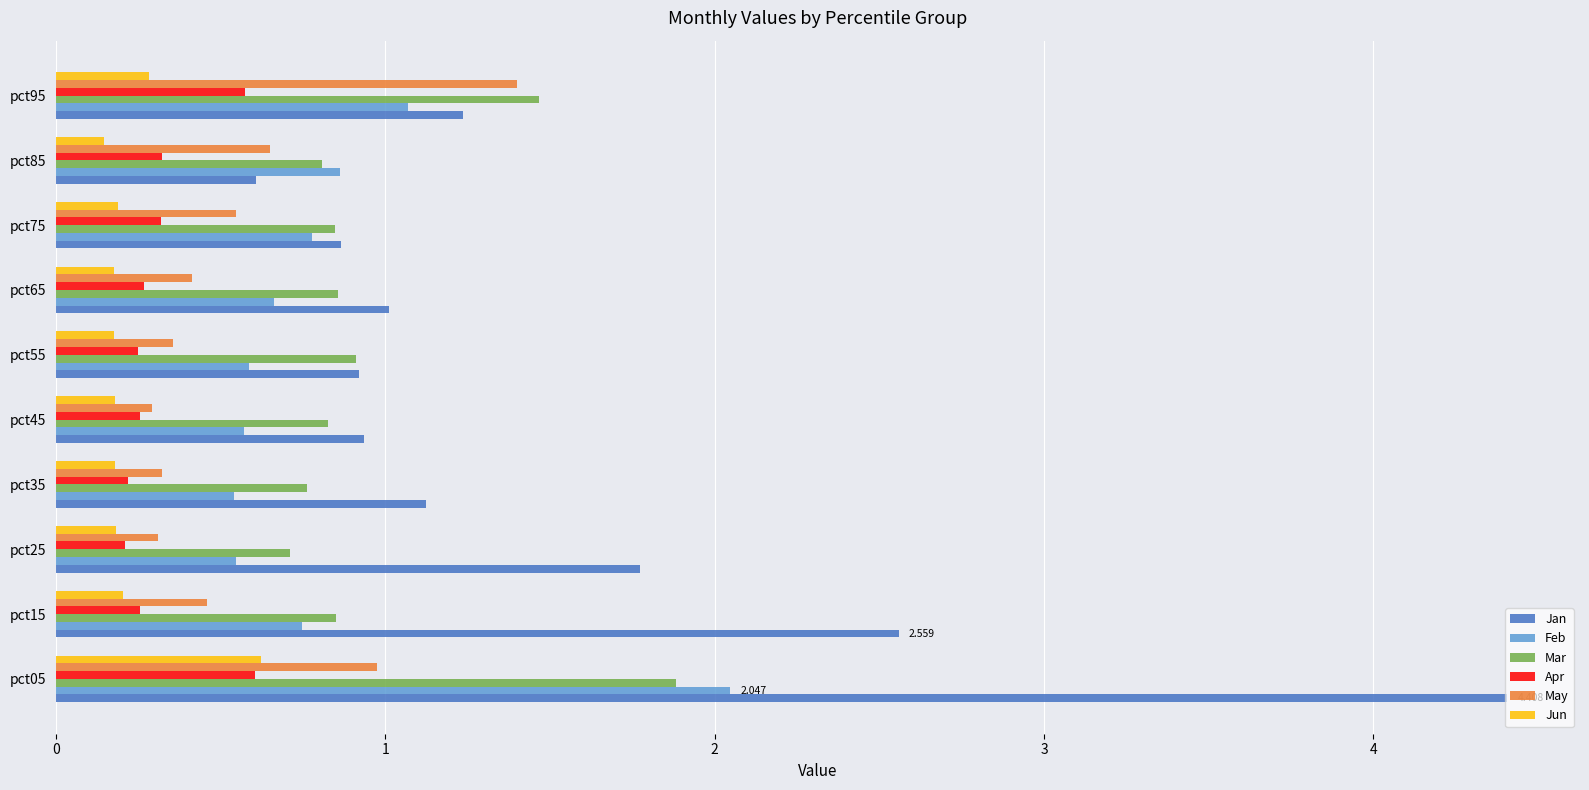

Which series has the largest total across all categories?

Jan